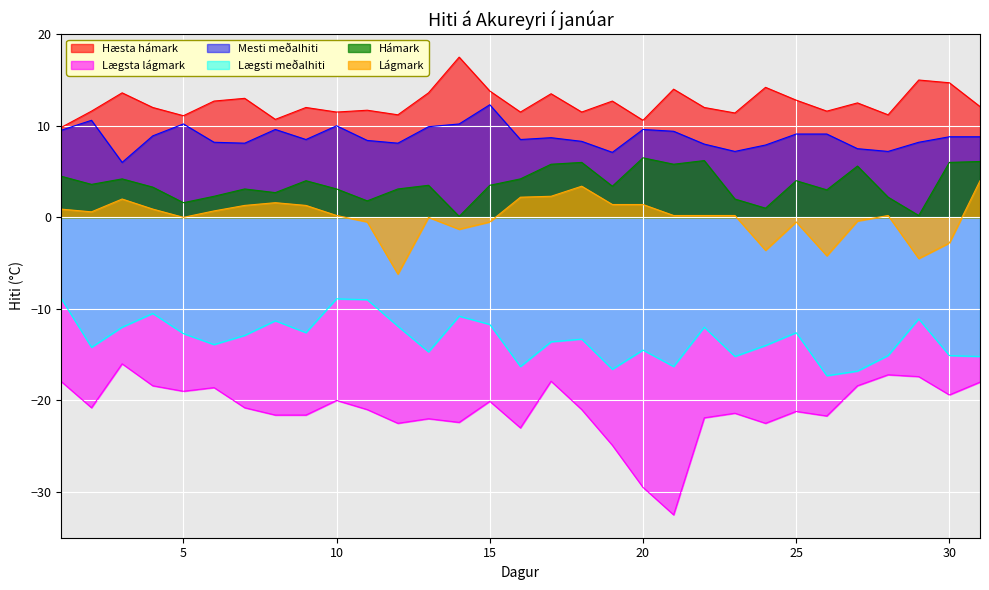

What is the difference between the maximum and minimum values in the Hæsta hámark series?

7.7